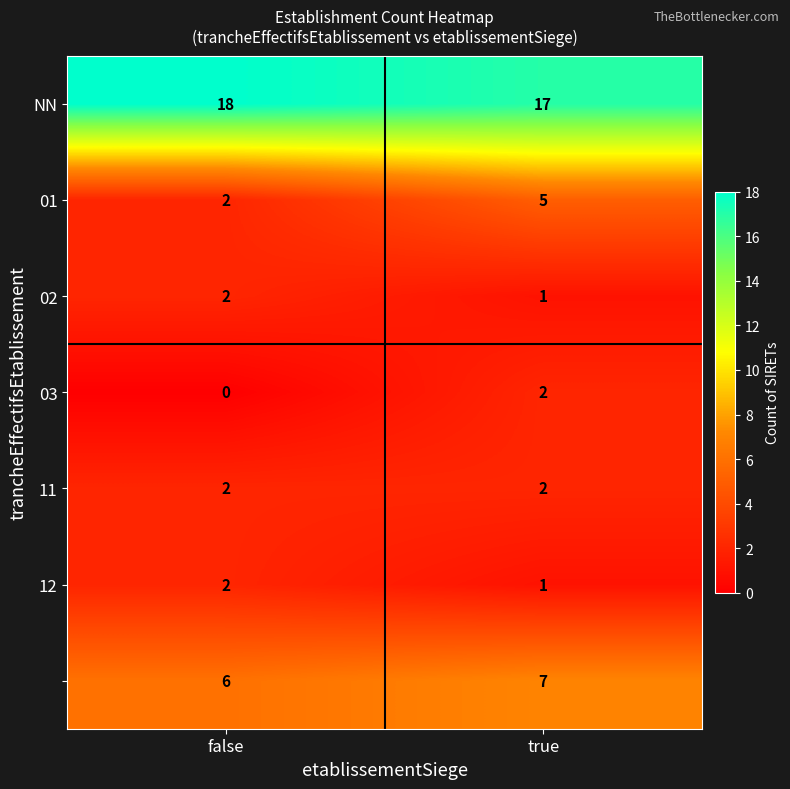

What is the total value across all series at true?

35